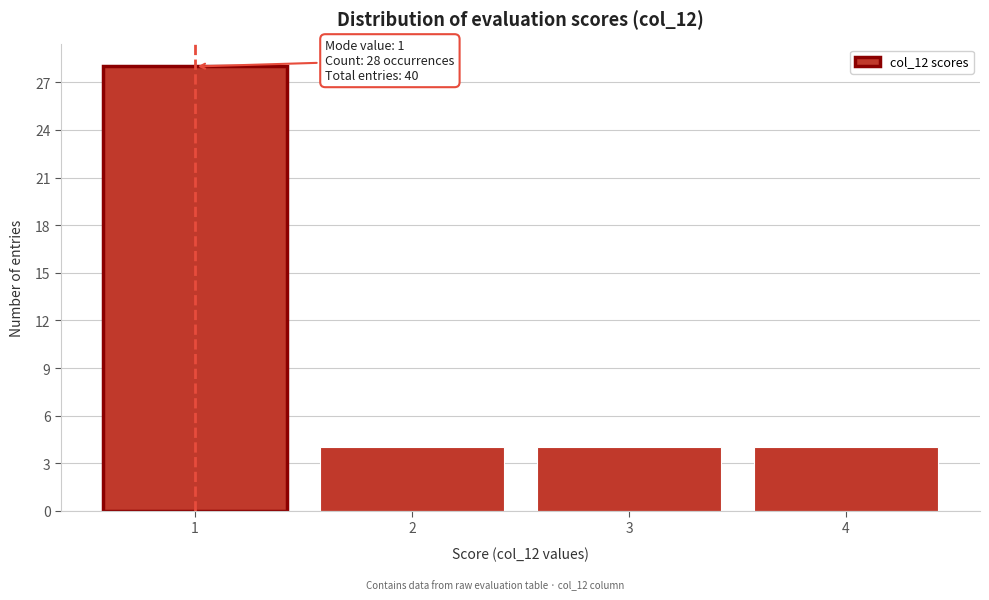

Reading right to left, list all the values displayed in this chart.

4=4	3=4	2=4	1=28